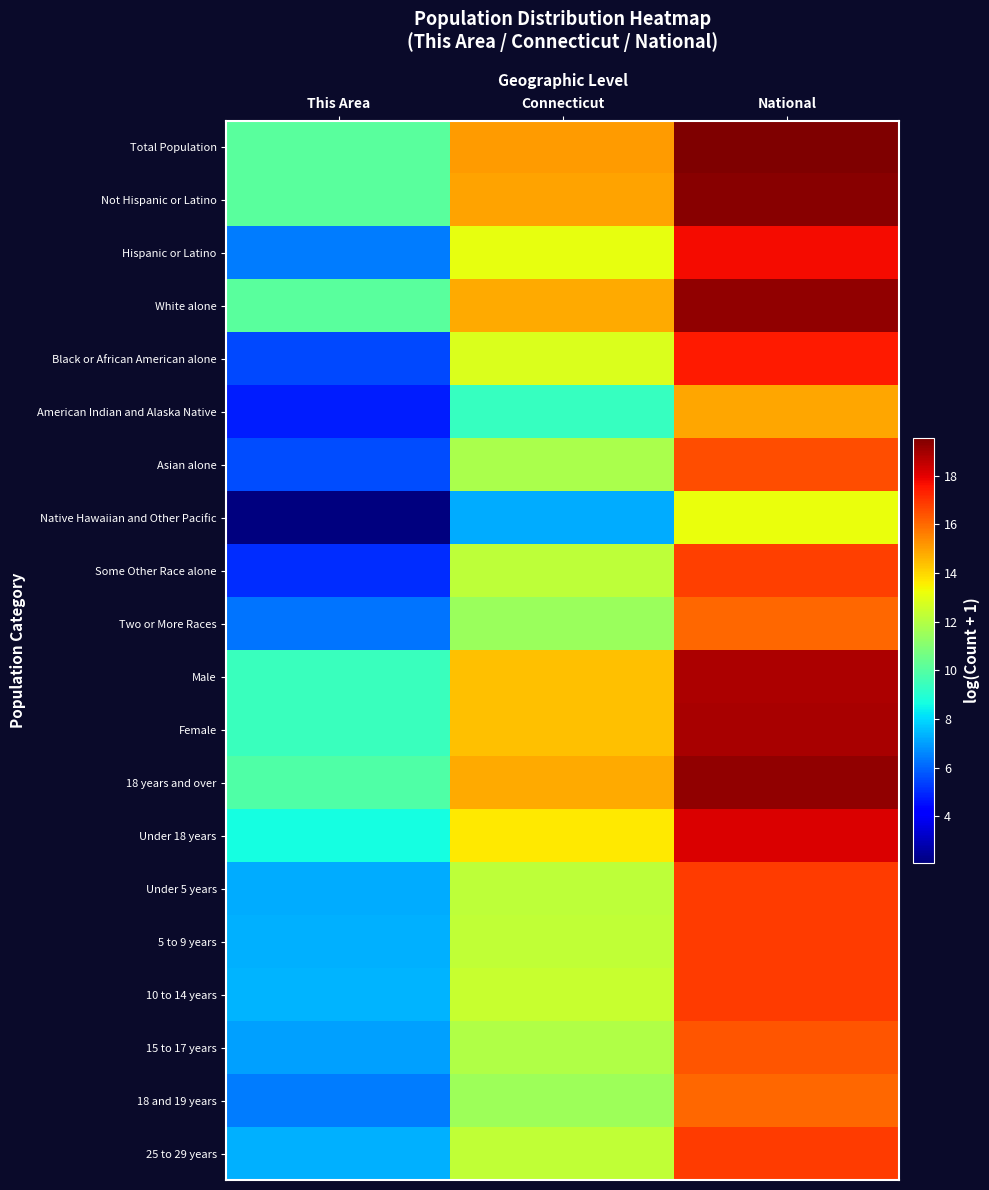

Reading left to right, extract all data points from this chart.

Total Population: This Area=10.1	Connecticut=15.1	National=19.5
Not Hispanic or Latino: This Area=10.1	Connecticut=14.9	National=19.4
Hispanic or Latino: This Area=6.4	Connecticut=13.1	National=17.7
White alone: This Area=10.1	Connecticut=14.8	National=19.2
Black or African American alone: This Area=5.5	Connecticut=12.8	National=17.5
American Indian and Alaska Native: This Area=4.8	Connecticut=9.3	National=14.9
Asian alone: This Area=5.6	Connecticut=11.8	National=16.5
Native Hawaiian and Other Pacific: This Area=2.1	Connecticut=7.3	National=13.2
Some Other Race alone: This Area=5.0	Connecticut=12.2	National=16.8
Two or More Races: This Area=6.3	Connecticut=11.4	National=16.0
Male: This Area=9.4	Connecticut=14.4	National=18.8
Female: This Area=9.4	Connecticut=14.4	National=18.9
18 years and over: This Area=9.9	Connecticut=14.8	National=19.3
Under 18 years: This Area=8.6	Connecticut=13.6	National=18.1
Under 5 years: This Area=7.3	Connecticut=12.2	National=16.8
5 to 9 years: This Area=7.3	Connecticut=12.3	National=16.8
10 to 14 years: This Area=7.4	Connecticut=12.4	National=16.8
15 to 17 years: This Area=7.0	Connecticut=11.9	National=16.4
18 and 19 years: This Area=6.4	Connecticut=11.5	National=16.0
25 to 29 years: This Area=7.3	Connecticut=12.3	National=16.9